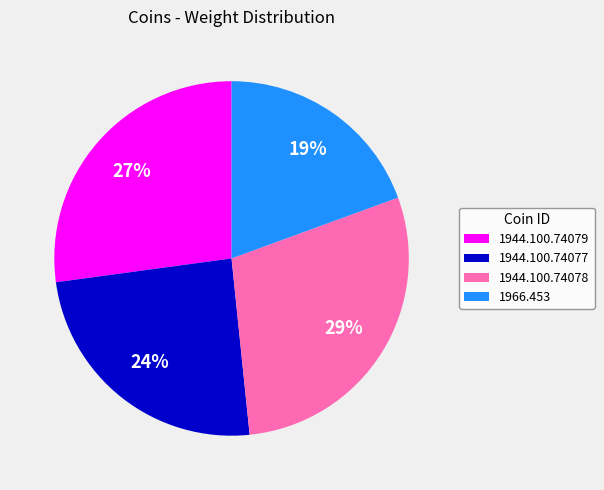

Which category has the biggest portion of the pie?

1944.100.74078